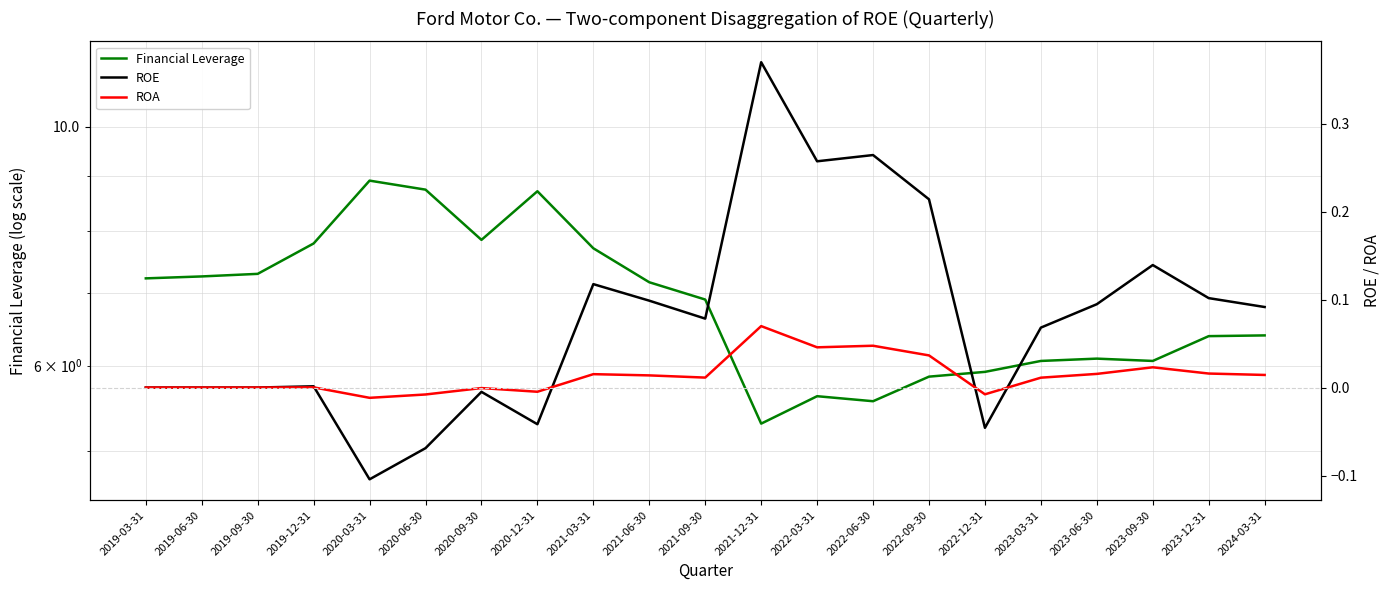

True or false: ROE and Financial Leverage intersect in this chart.

False